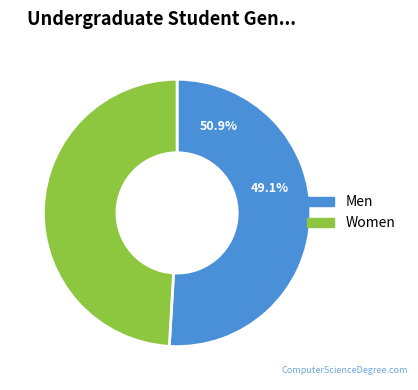

Is there a majority slice in this chart?

No